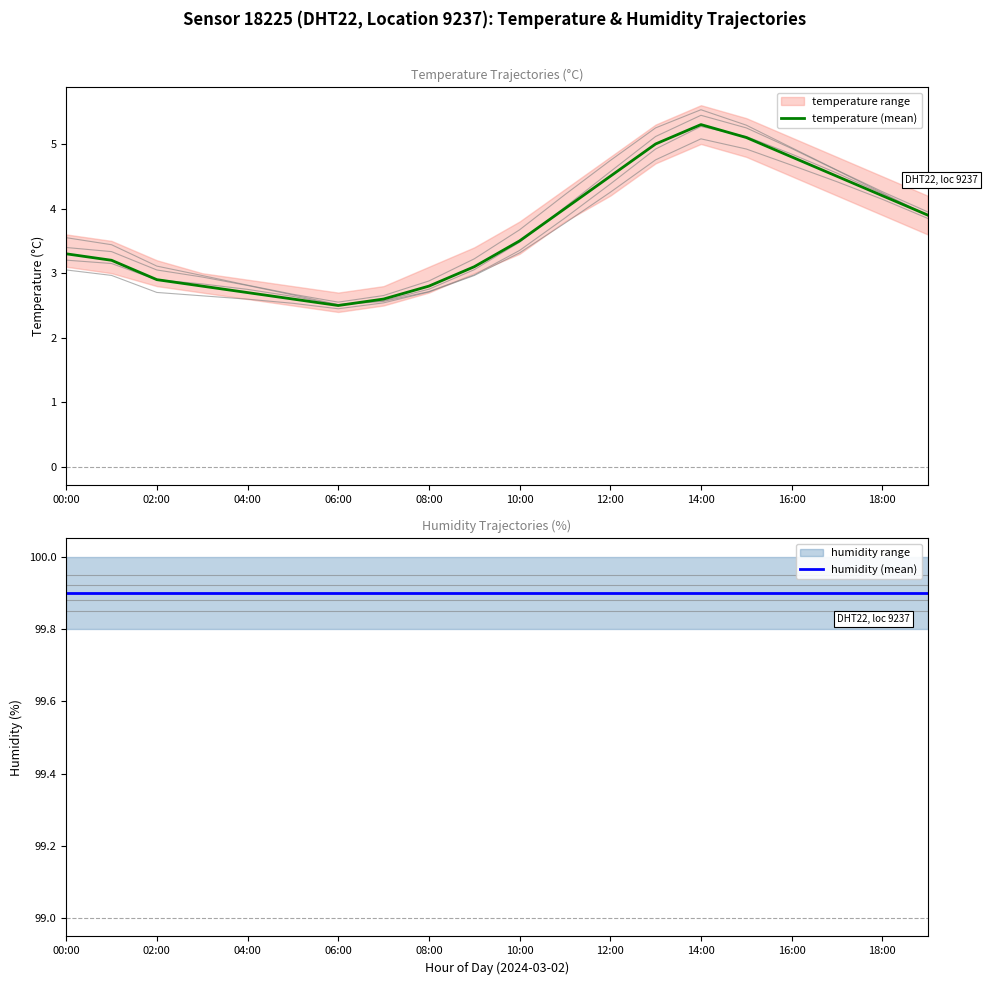

Is it true that temperature (mean) equals 3.5 at 10:00?

True